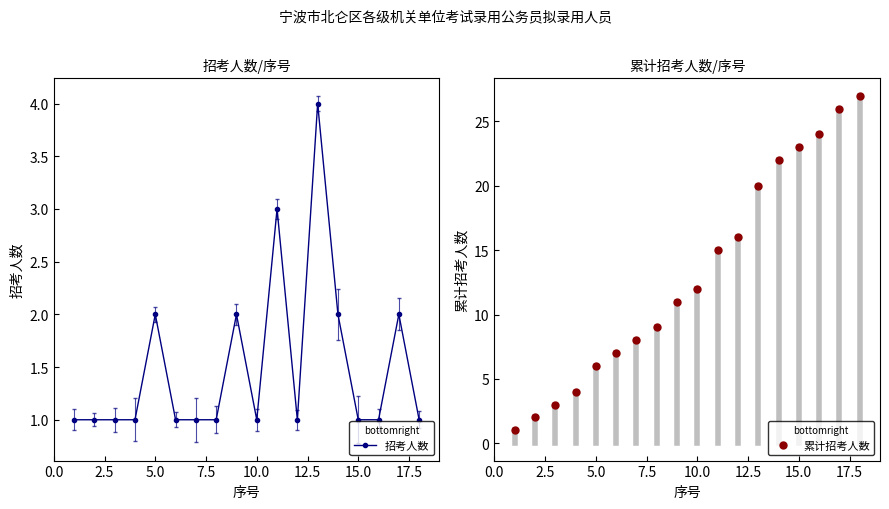

True or false: 招考人数 has a value of 2 at 5.0.

True